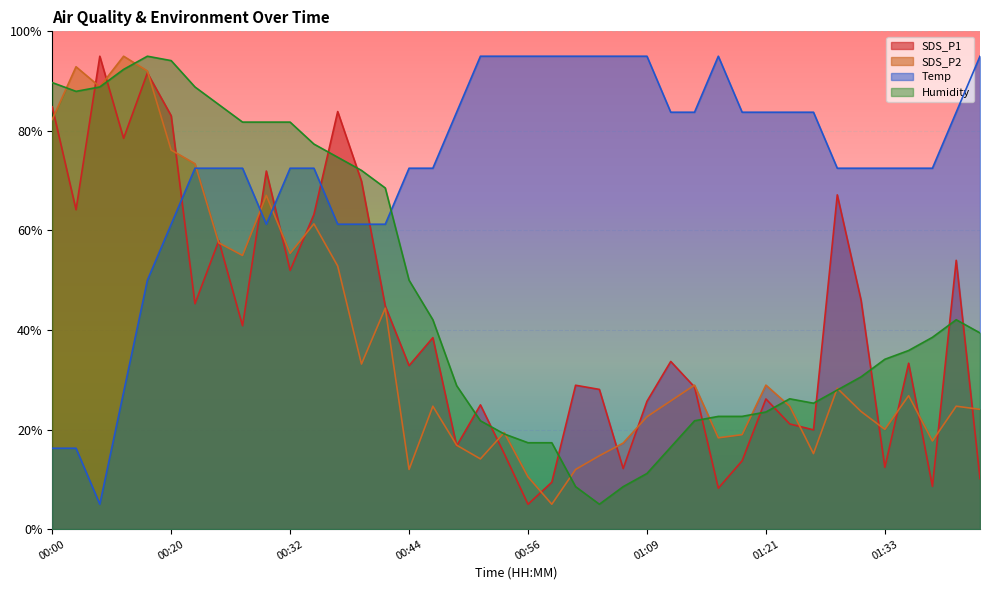

What is the sum of all Temp values?

2911.2